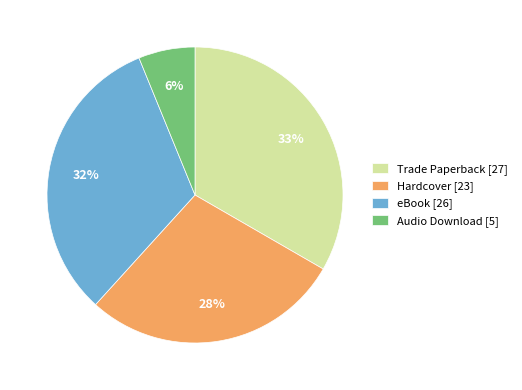

Combined, do Trade Paperback [27] and Audio Download [5] account for over 50%?

No